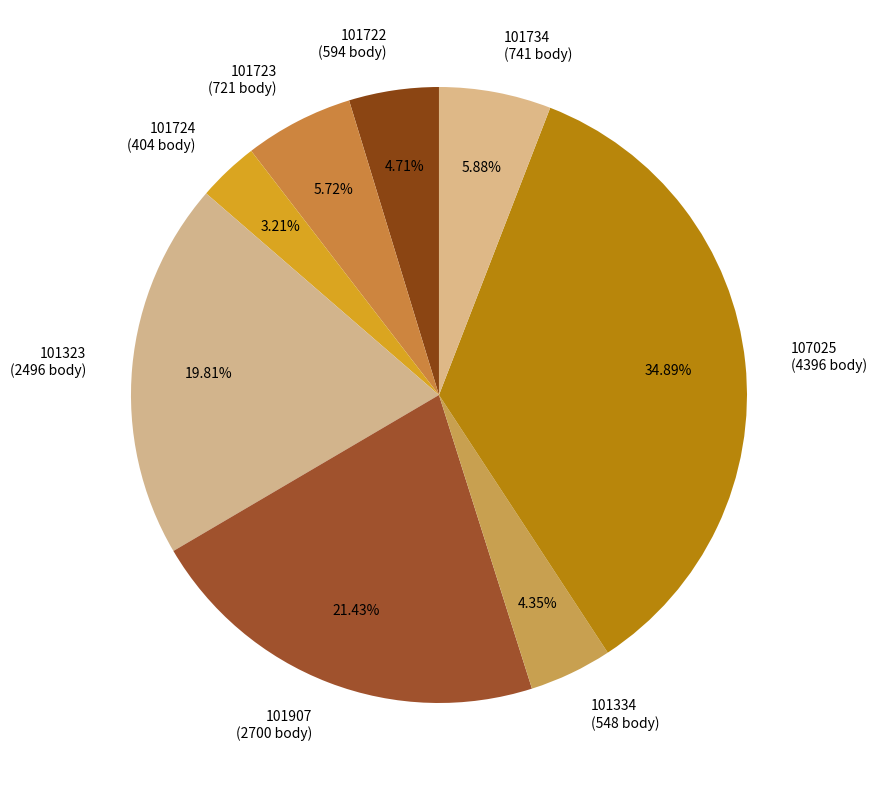

How many slices are in this pie chart?

8